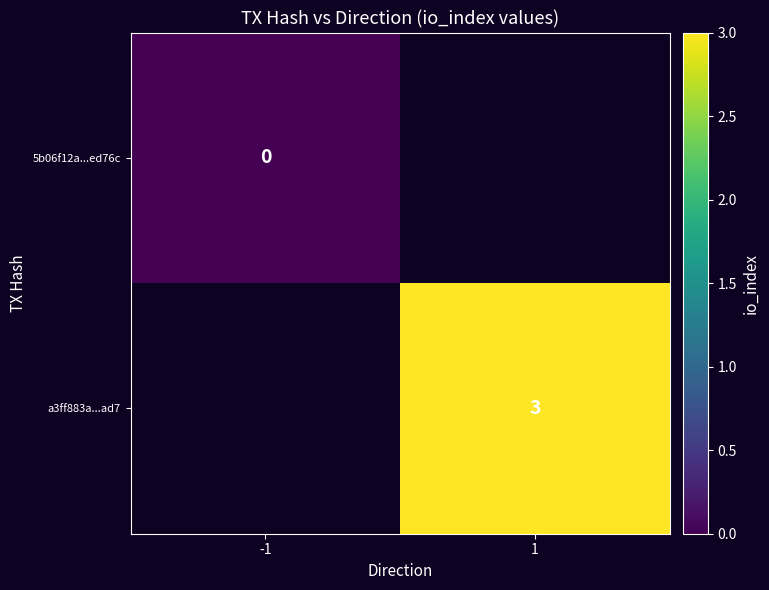

At how many categories does at least one series exceed 2?

1